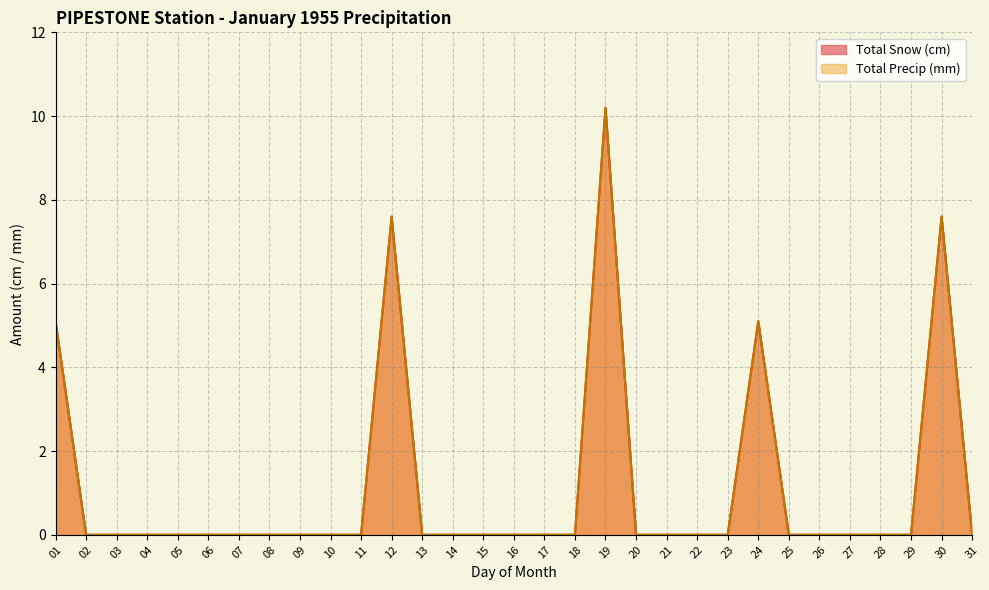

Which label corresponds to the smallest value in the chart?

02